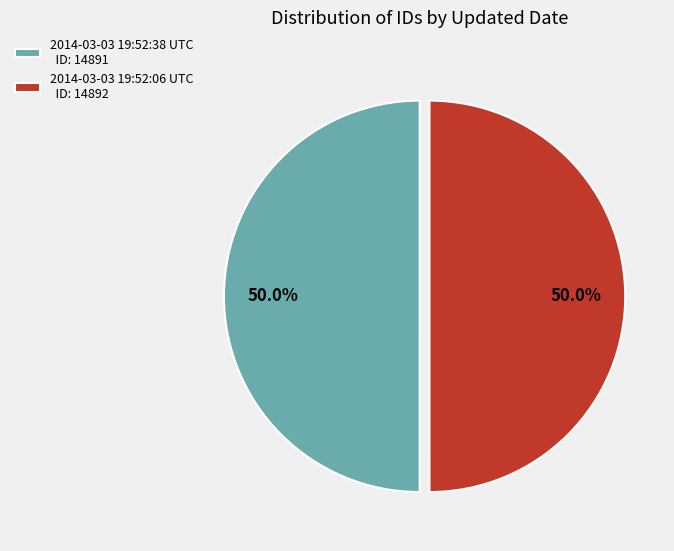

How many slices are in this pie chart?

2